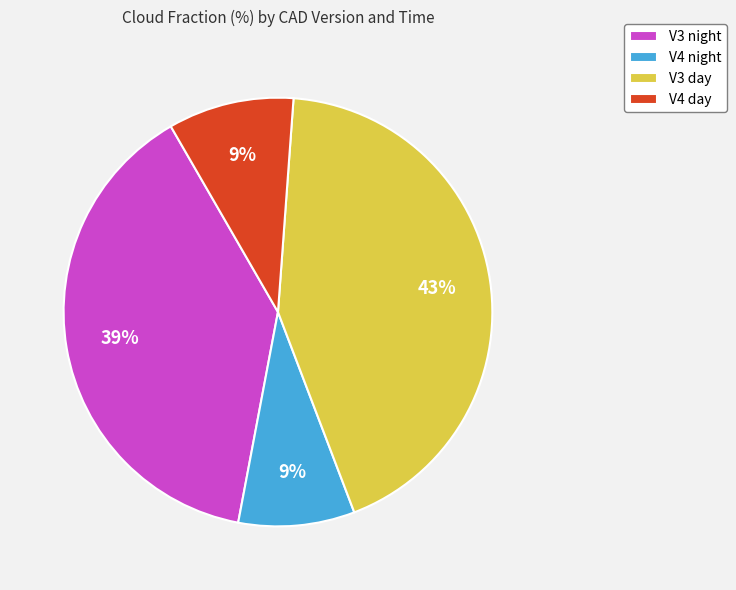

The V4 night slice represents 23% of the pie. True or false?

False